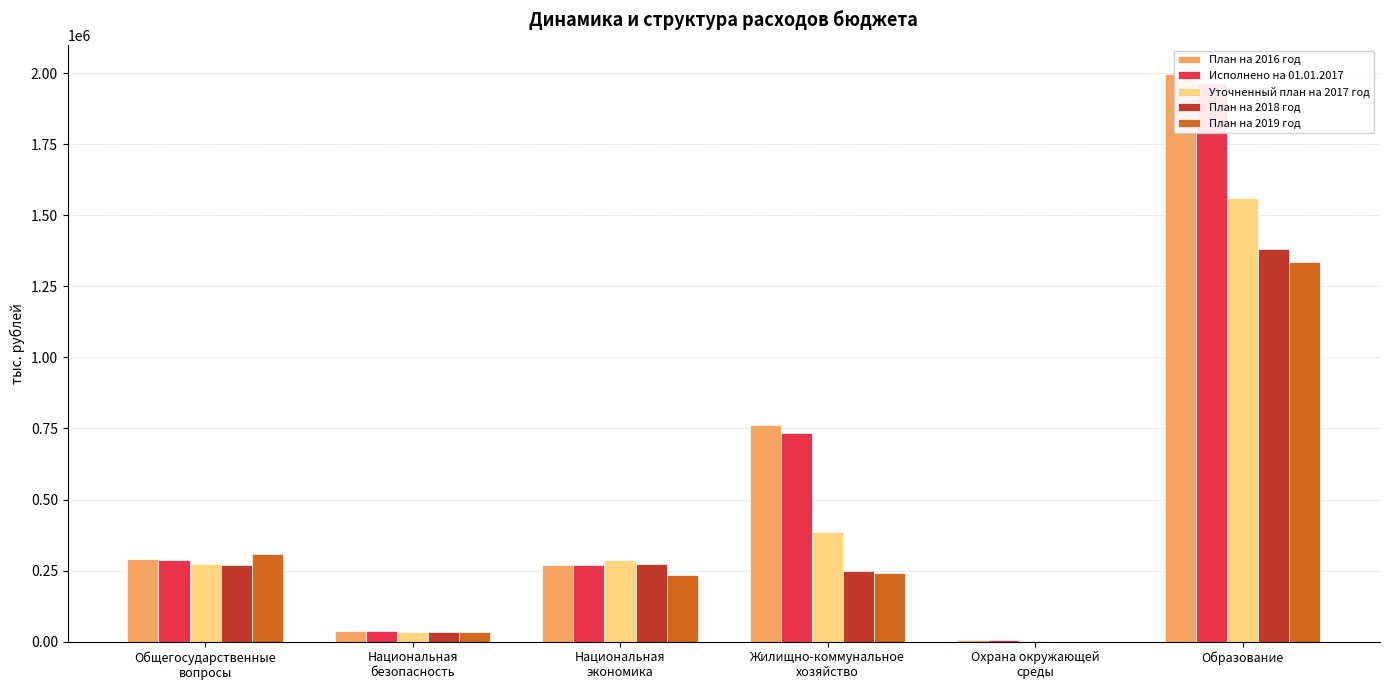

List the series in order of their peak value, lowest first.

План на 2019 год, План на 2018 год, Уточненный план на 2017 год, Исполнено на 01.01.2017, План на 2016 год